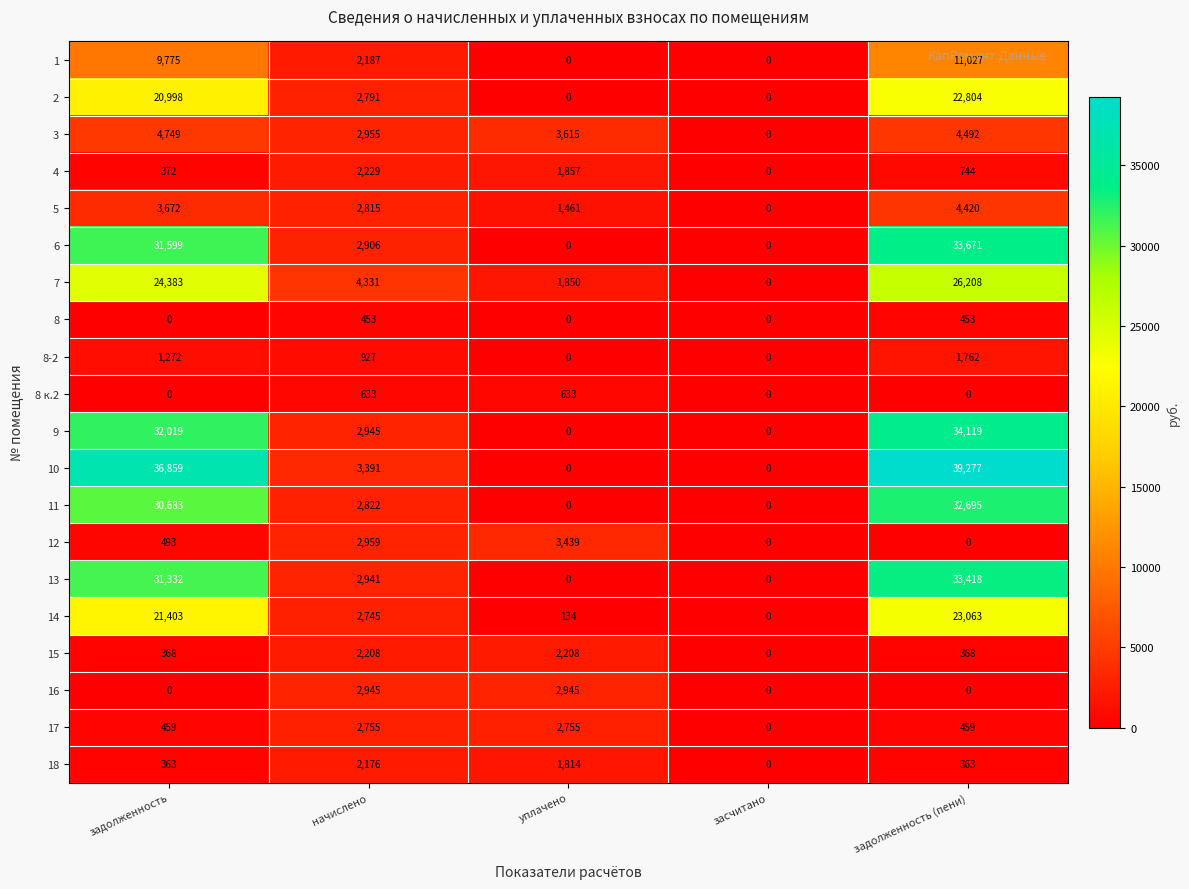

What is the maximum value for 8 к.2?

633